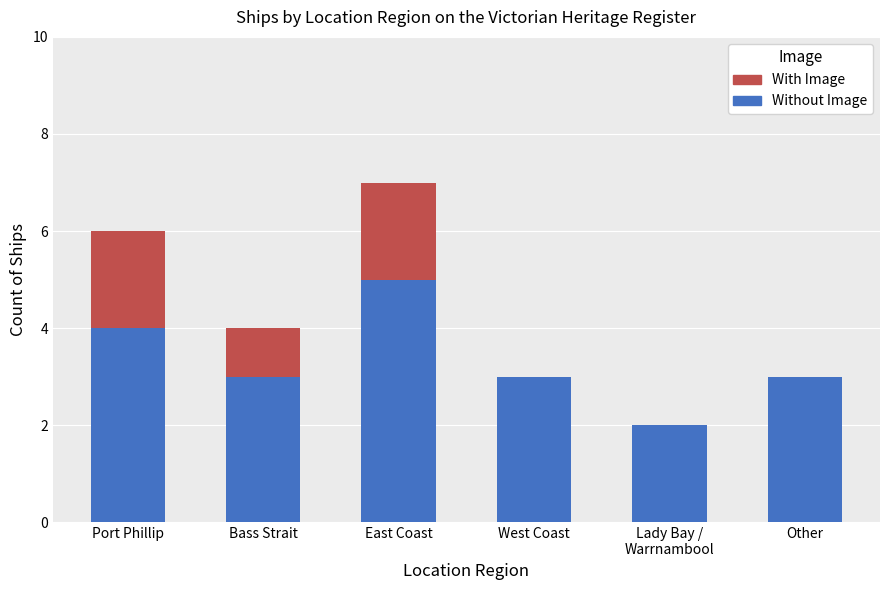

At which label does Without Image reach its peak?

East Coast